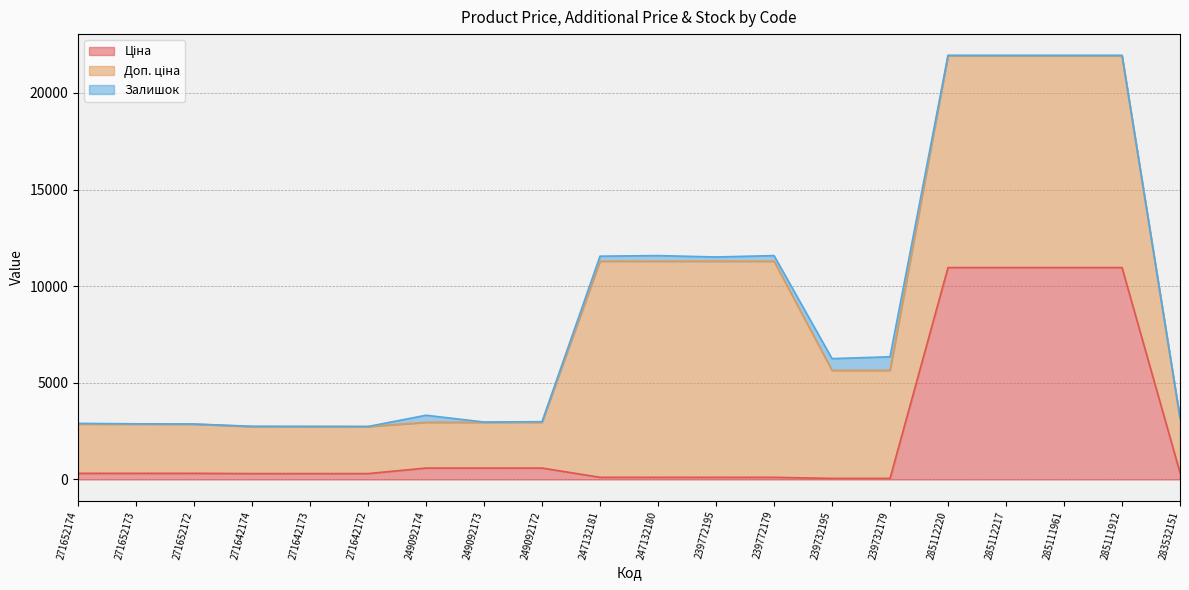

How many series are shown in this chart?

3